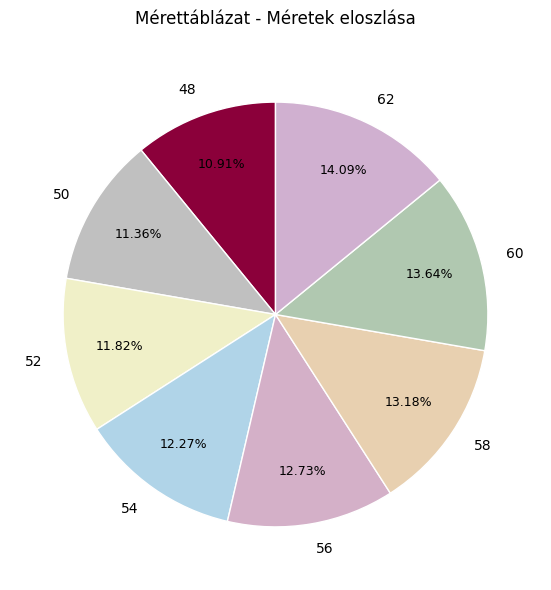

Combined, do 56 and 54 account for over 50%?

No